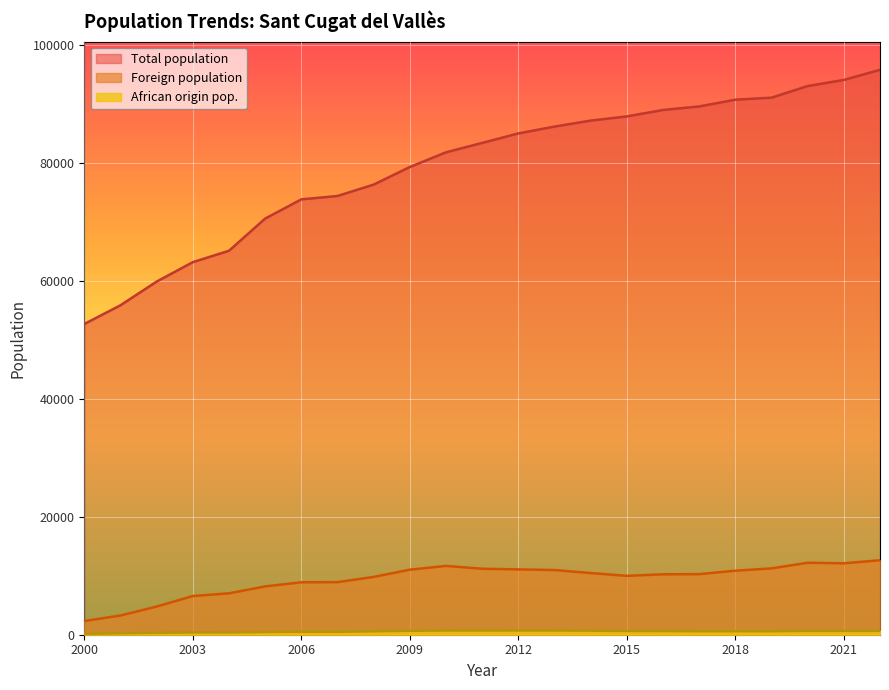

What is the sum of all Total population values?

1824574